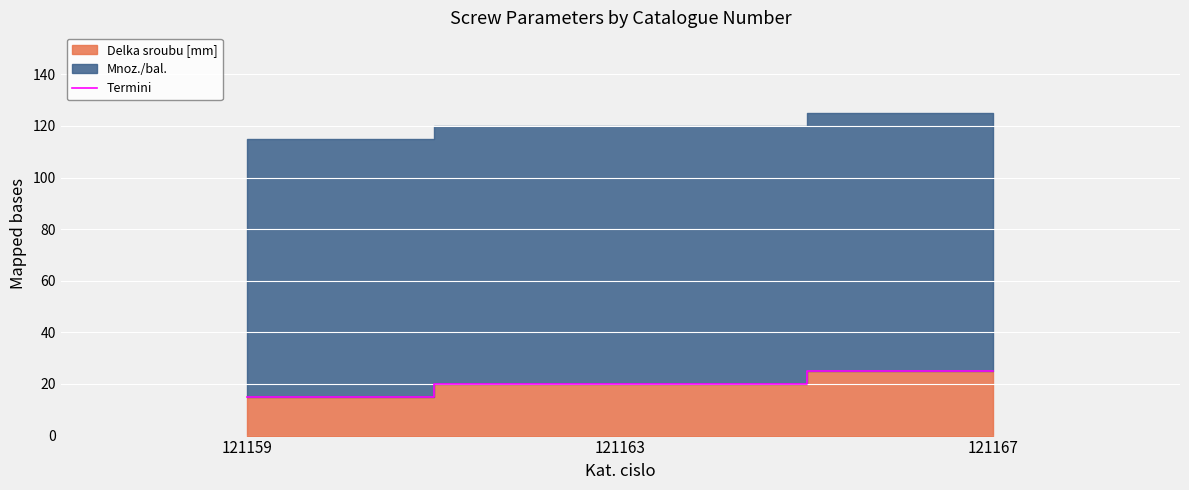

Rank the categories by value from highest to lowest.

121167, 121163, 121159